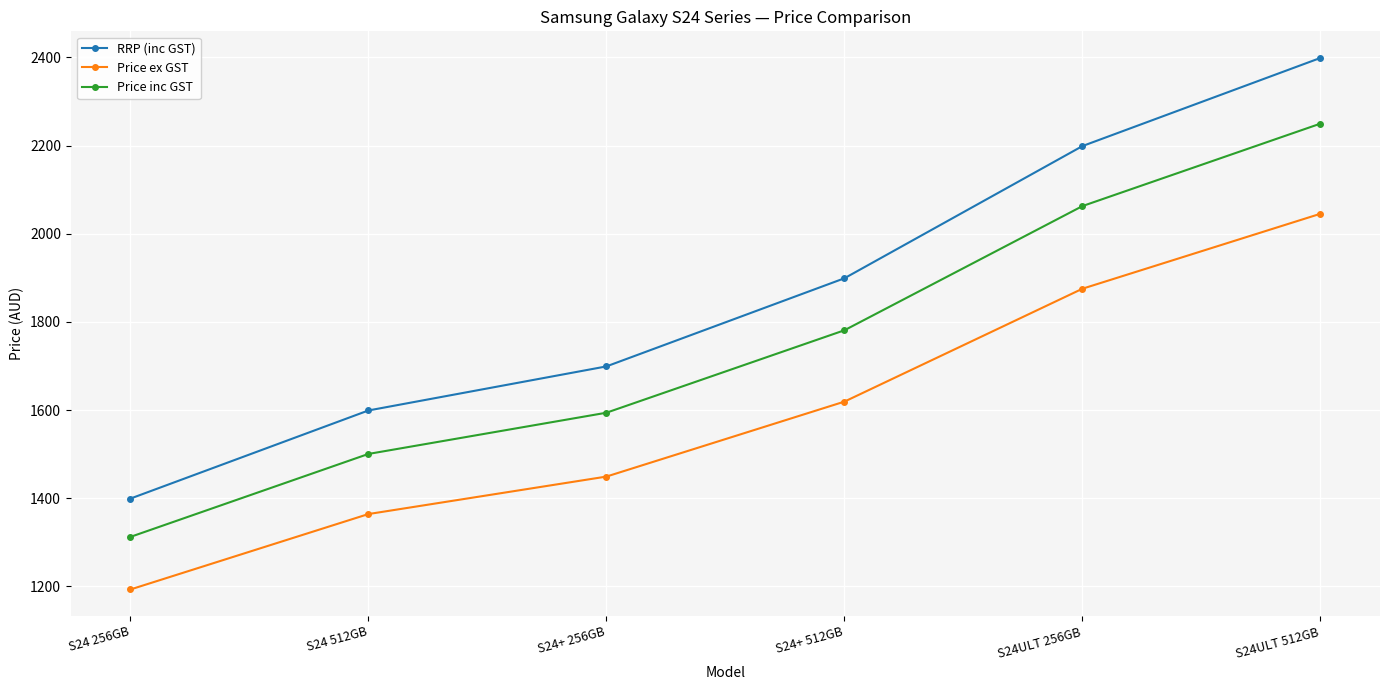

Which series has the widest spread of values?

RRP (inc GST)